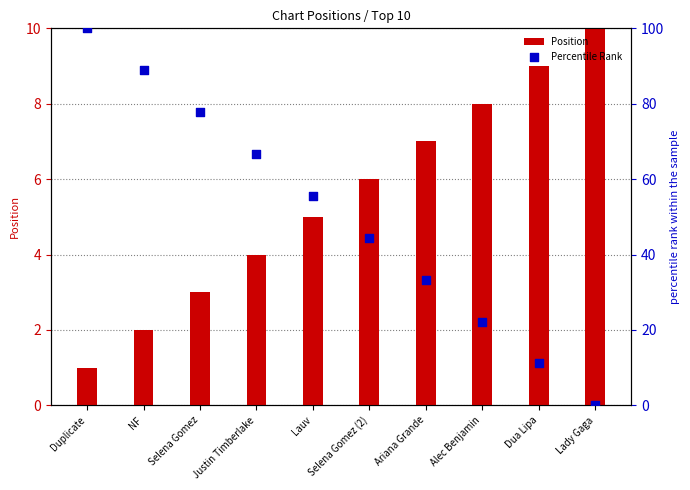

At which category is the sum across all series the highest?

Duplicate